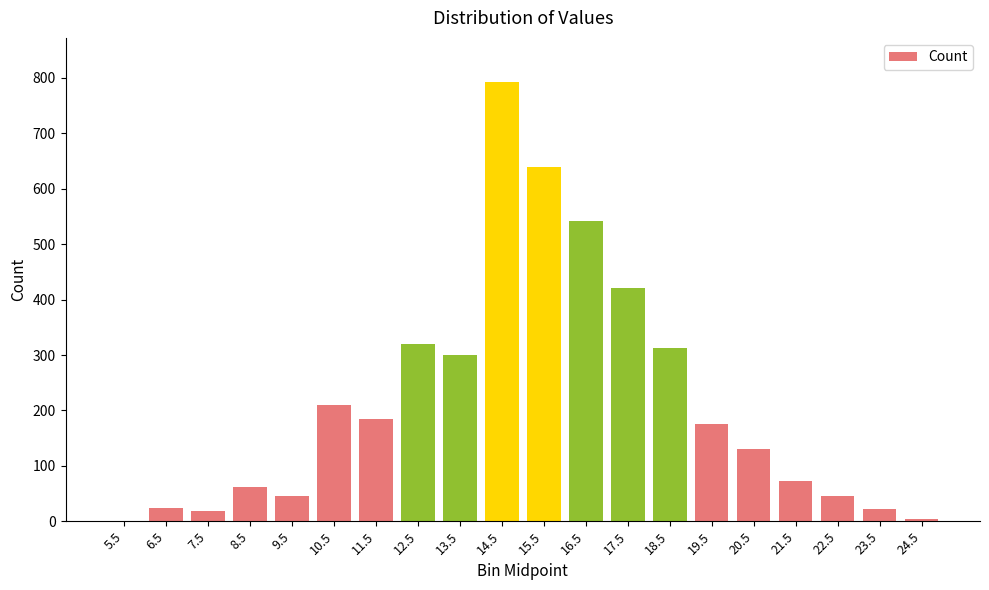

The value at 23.5 is 22. True or false?

True